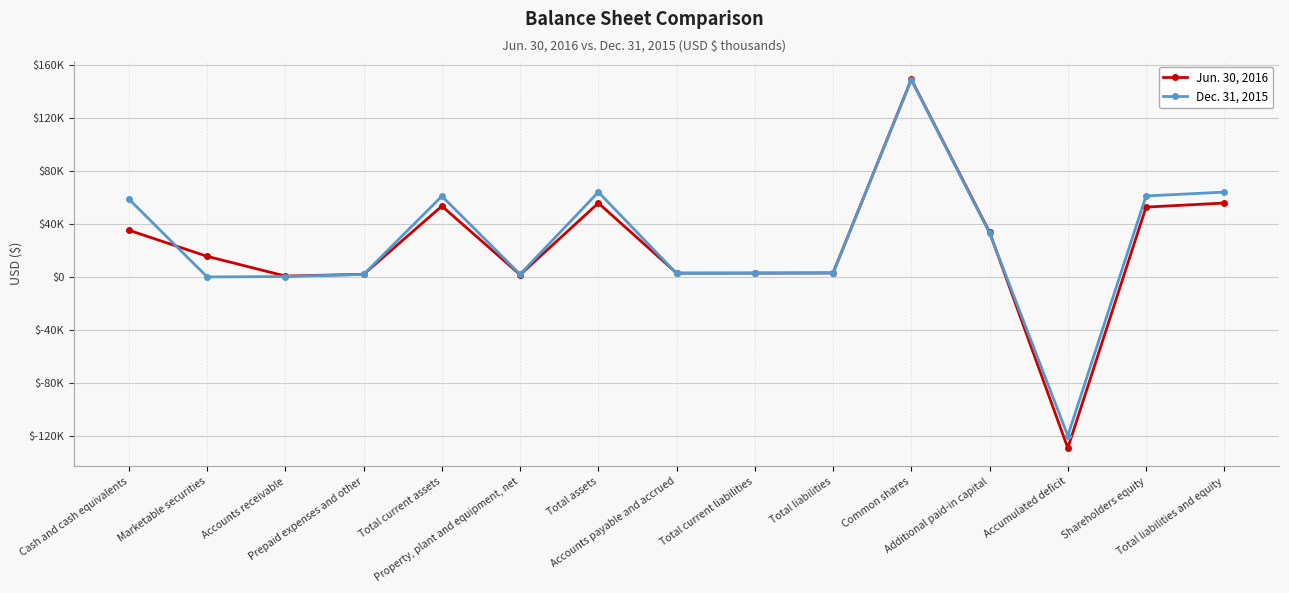

What are all the series names shown in the legend?

Jun. 30, 2016, Dec. 31, 2015